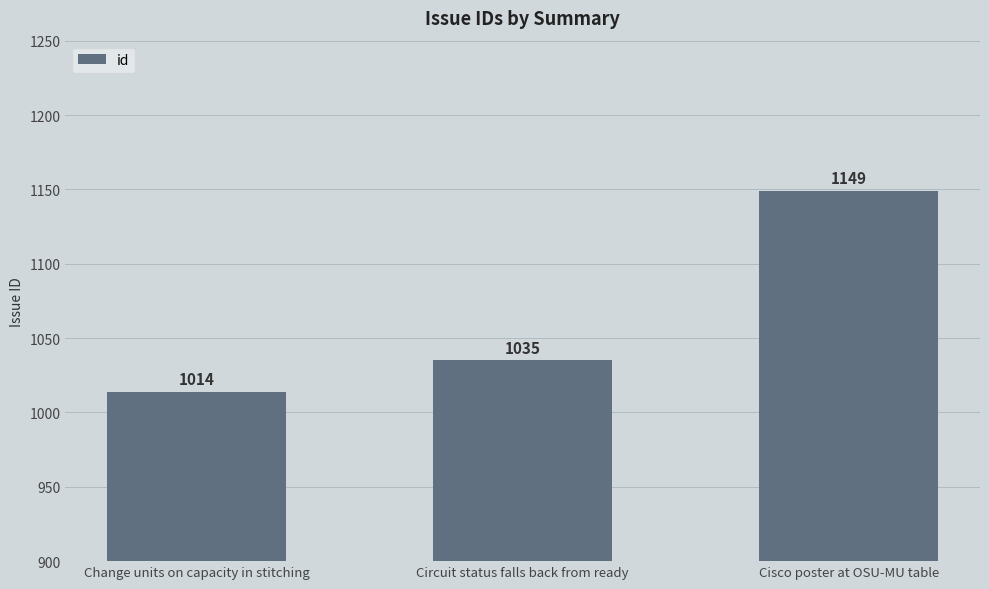

What is the change in value from Change units on capacity in stitching to Cisco poster at OSU-MU table?

+135